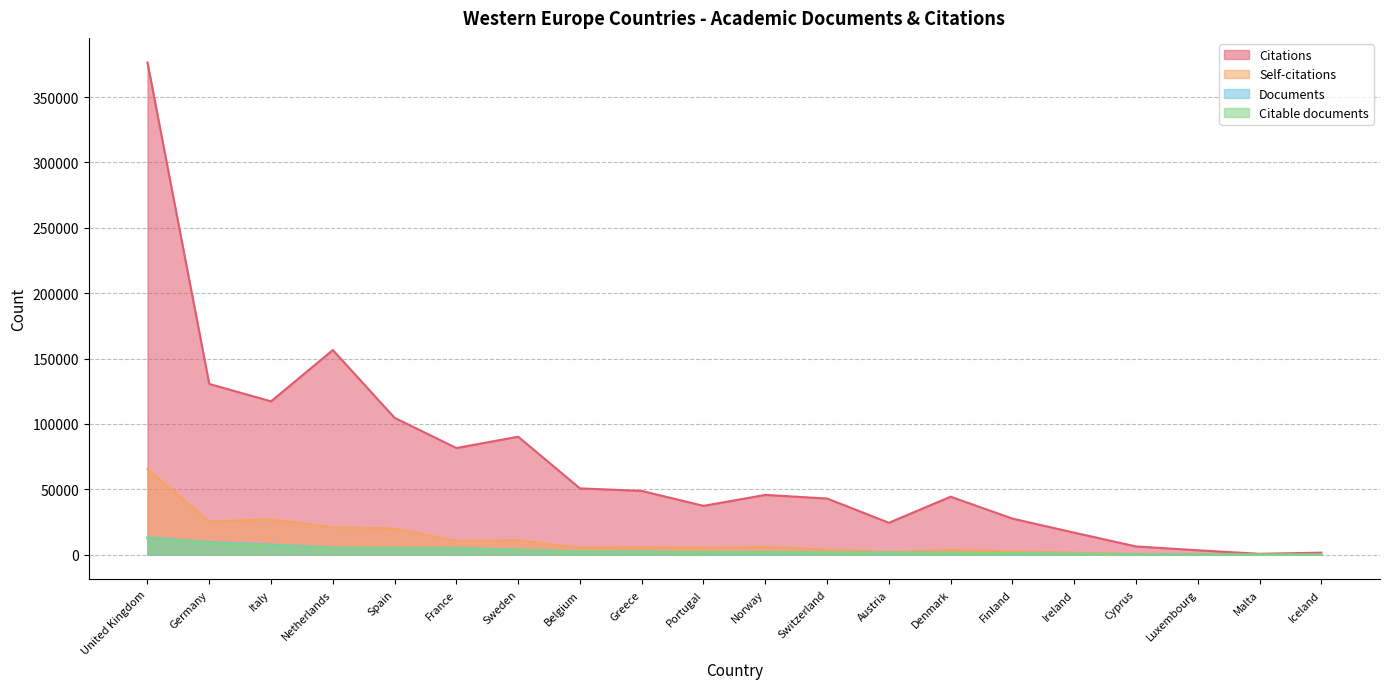

What are all the series names shown in the legend?

Citations, Self-citations, Documents, Citable documents